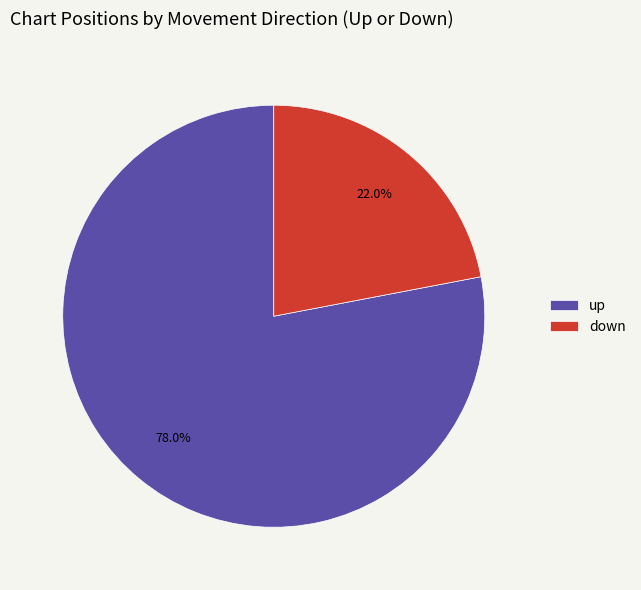

How much of the chart is everything except up?

22.0%